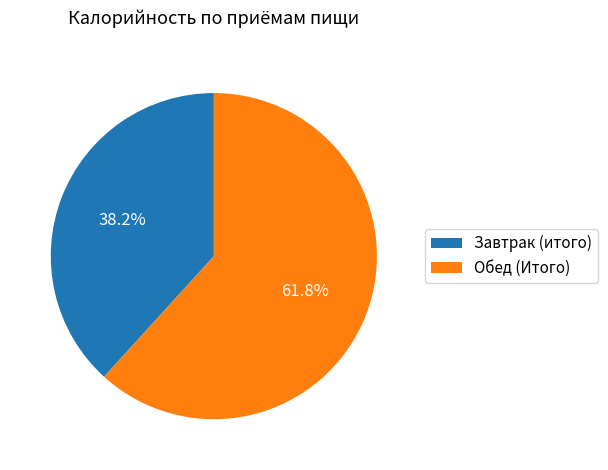

What percentage is the Обед (Итого) slice, to the nearest percent?

62%